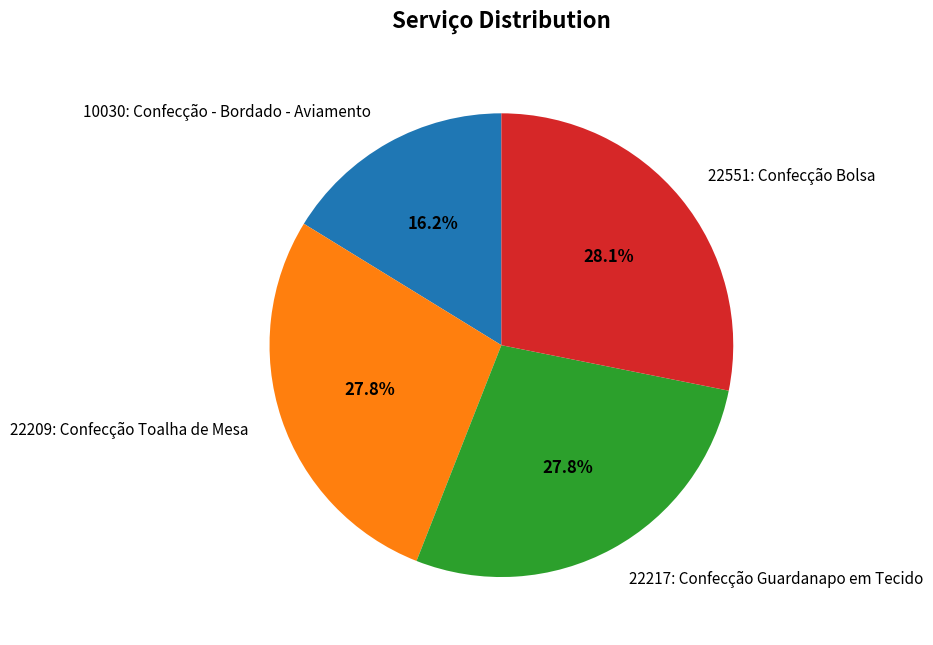

What is the ratio of the value at 22551: Confecção Bolsa to the value at 10030: Confecção - Bordado - Aviamento?

1.7